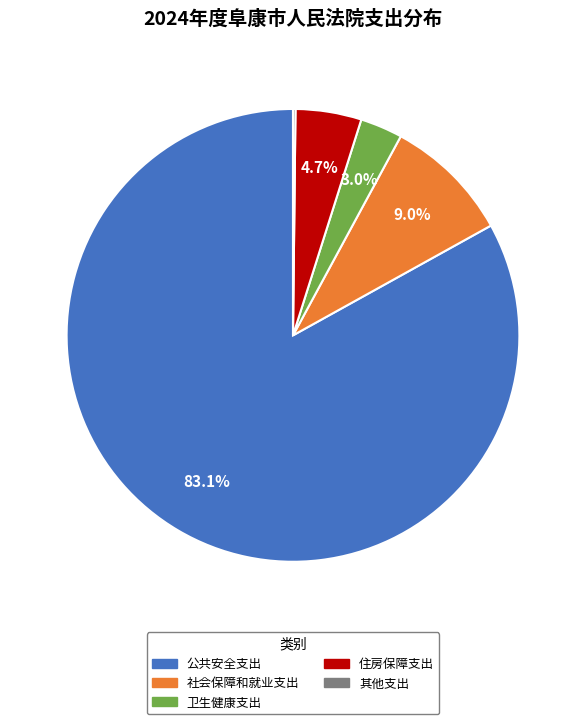

Which has a higher value, 住房保障支出 or 社会保障和就业支出?

社会保障和就业支出